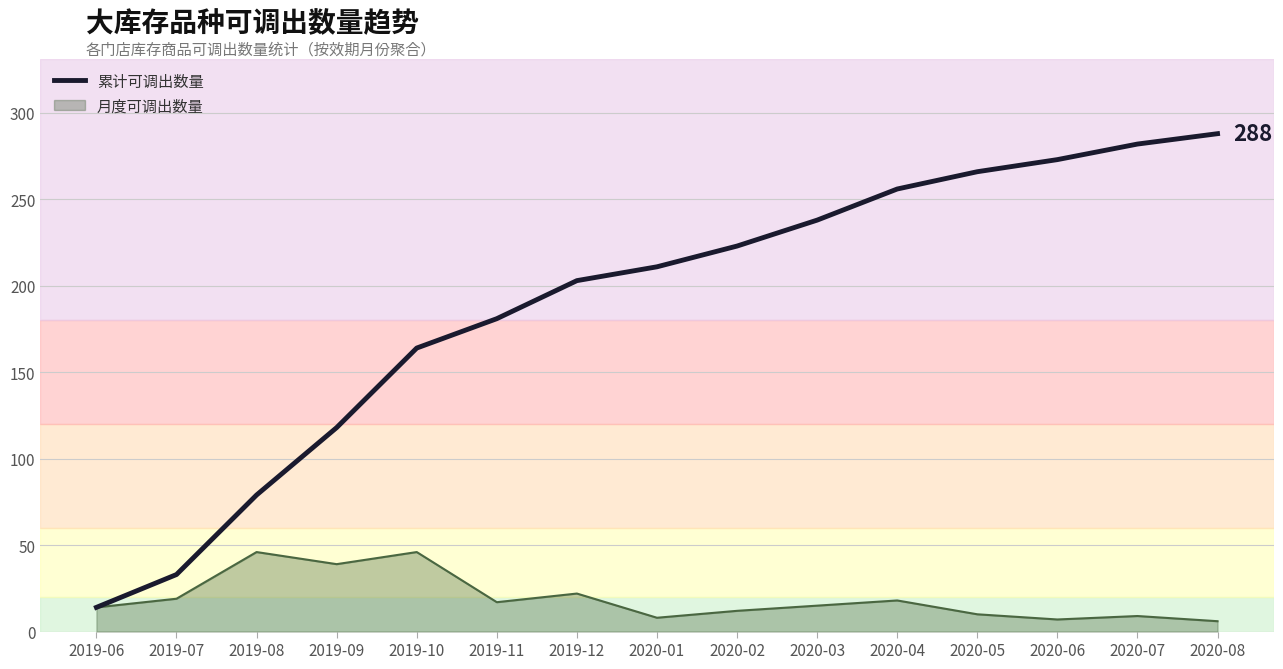

What is the greatest value displayed?

288